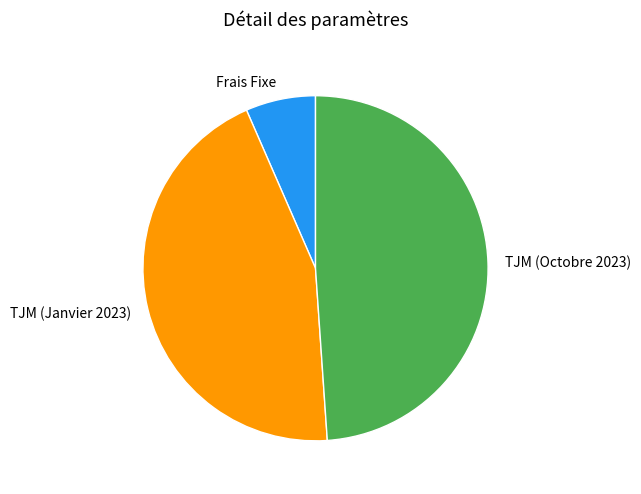

Which has a higher value, TJM (Octobre 2023) or Frais Fixe?

TJM (Octobre 2023)